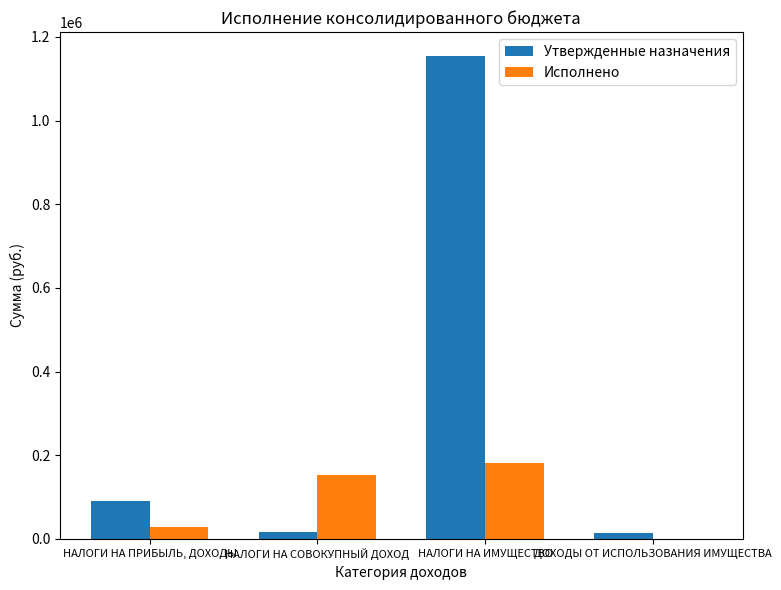

Is it true that Исполнено equals 152446.7 at НАЛОГИ НА СОВОКУПНЫЙ ДОХОД?

True